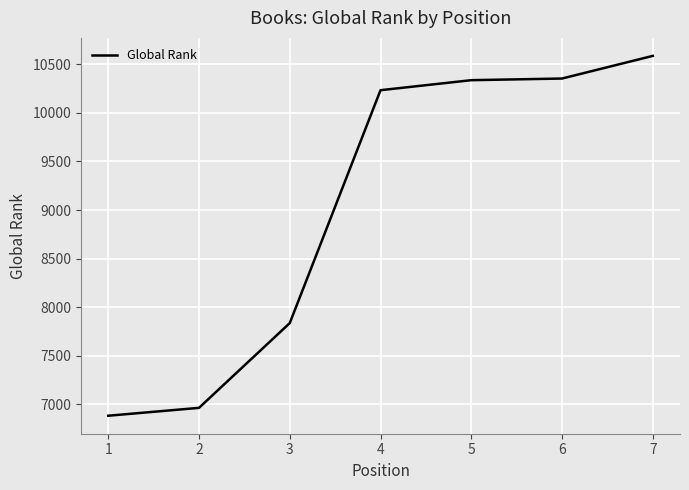

Is it true that the value at 6 is 10353?

True